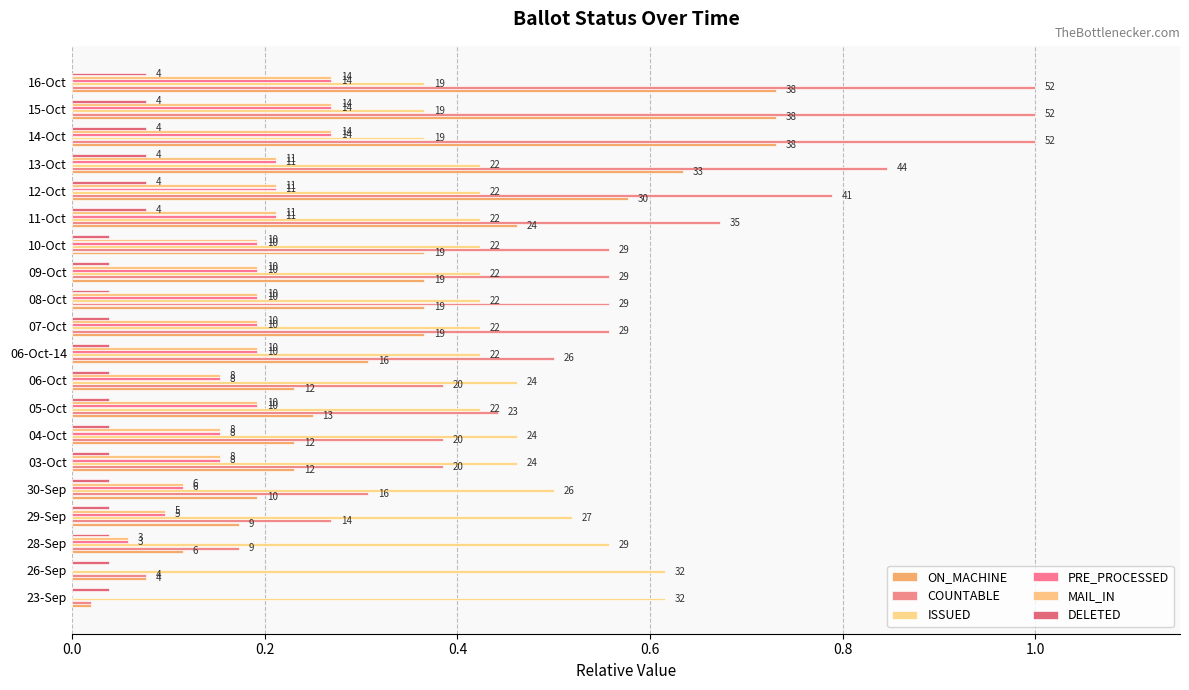

Reading left to right, what are all the values shown in this chart?

ON_MACHINE: 0.0	0.1	0.1	0.2	0.2	0.2	0.2	0.2	0.2	0.3	0.4	0.4	0.4	0.4	0.5	0.6	0.6	0.7	0.7	0.7
COUNTABLE: 0.0	0.1	0.2	0.3	0.3	0.4	0.4	0.4	0.4	0.5	0.6	0.6	0.6	0.6	0.7	0.8	0.8	1.0	1.0	1.0
ISSUED: 0.6	0.6	0.6	0.5	0.5	0.5	0.5	0.4	0.5	0.4	0.4	0.4	0.4	0.4	0.4	0.4	0.4	0.4	0.4	0.4
PRE_PROCESSED: 0.0	0.0	0.1	0.1	0.1	0.2	0.2	0.2	0.2	0.2	0.2	0.2	0.2	0.2	0.2	0.2	0.2	0.3	0.3	0.3
MAIL_IN: 0.0	0.0	0.1	0.1	0.1	0.2	0.2	0.2	0.2	0.2	0.2	0.2	0.2	0.2	0.2	0.2	0.2	0.3	0.3	0.3
DELETED: 0.0	0.0	0.0	0.0	0.0	0.0	0.0	0.0	0.0	0.0	0.0	0.0	0.0	0.0	0.1	0.1	0.1	0.1	0.1	0.1